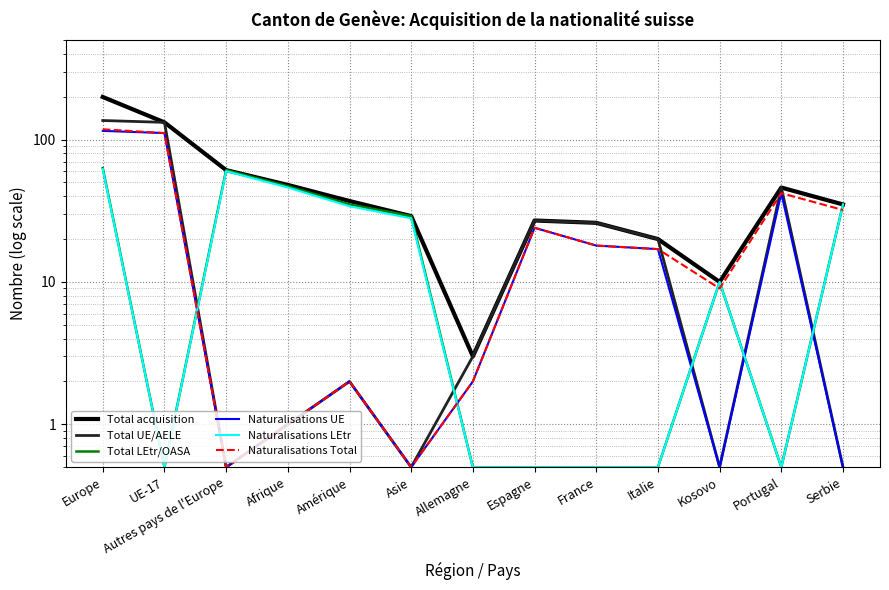

At which label does Total UE/AELE first exceed 3?

Europe